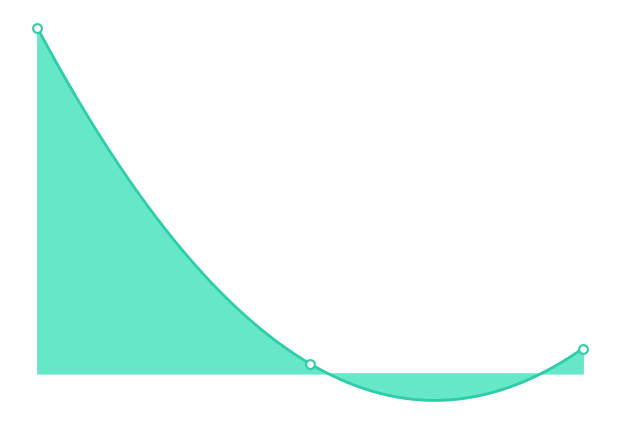

Approximately how many times larger is the value at Portuguese (Brazil) compared to Polish?

2.6